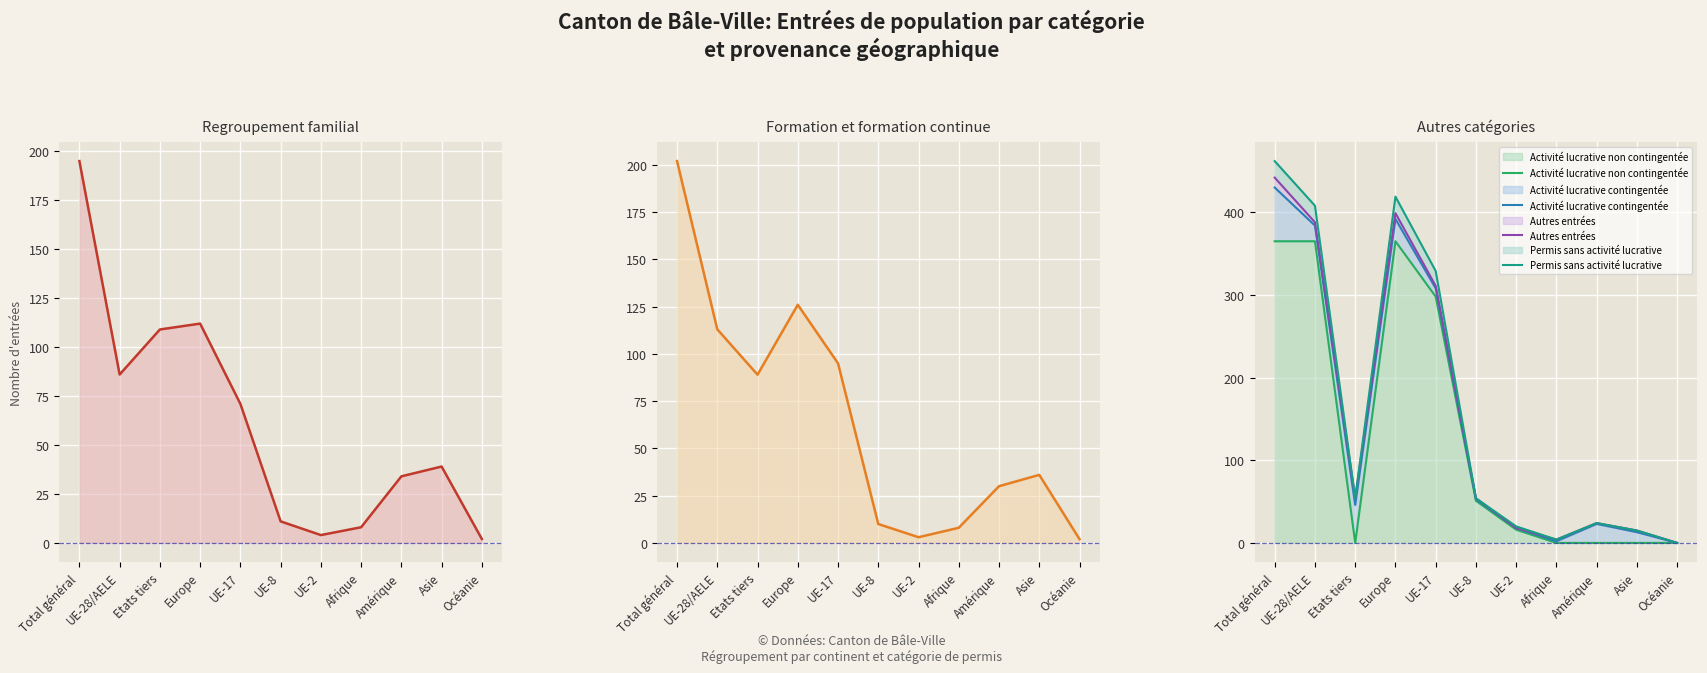

What is the maximum value for Activité lucrative non contingentée?

365